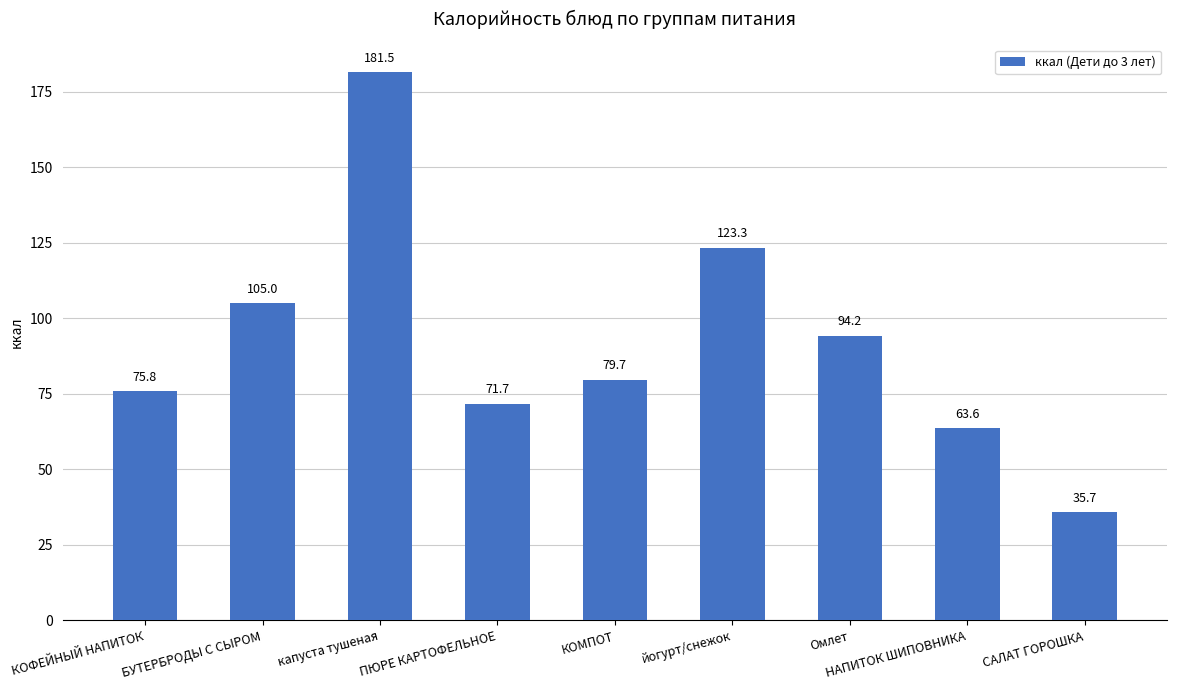

True or false: the data shows 75.8 at КОФЕЙНЫЙ НАПИТОК.

True